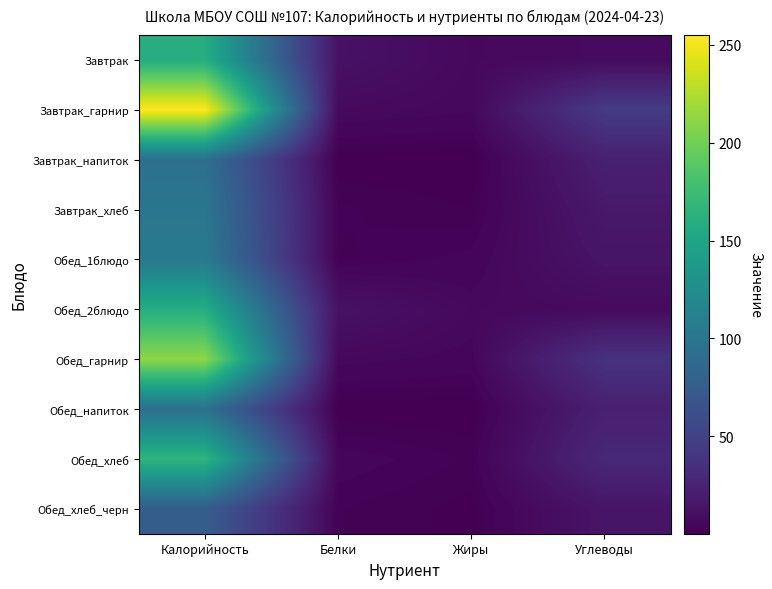

What is the spread (max minus min) of values at Белки?

12.4